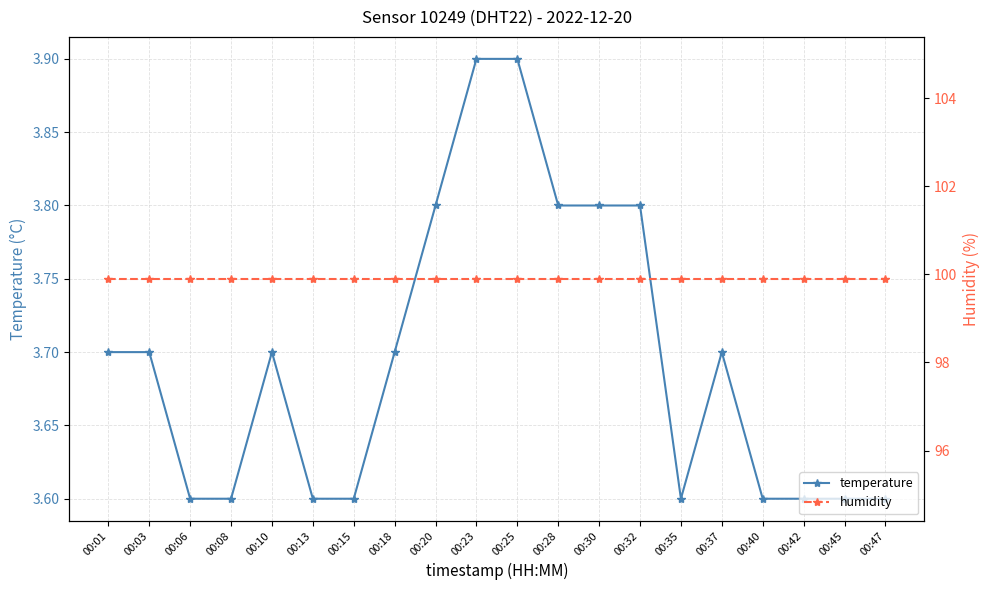

What is the average value of the humidity series?

99.9